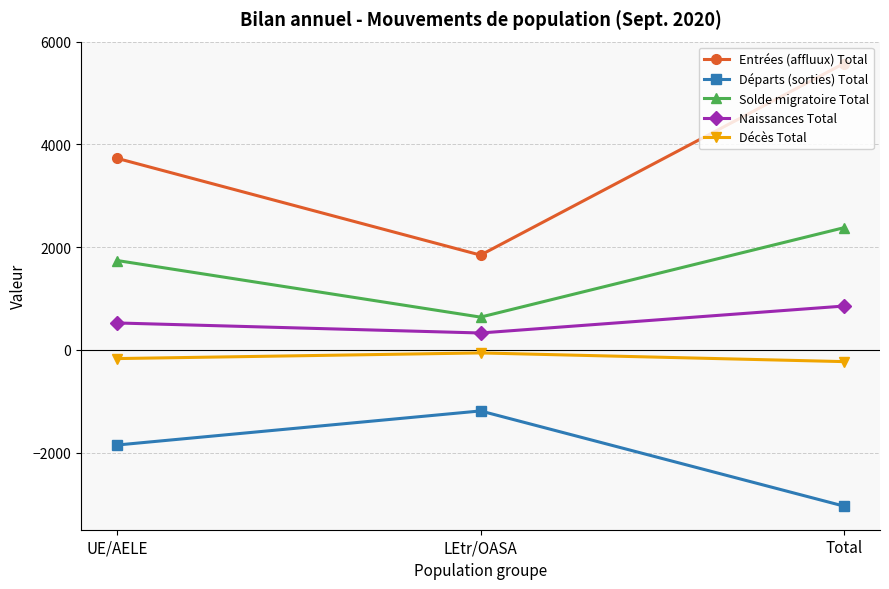

How many lines are shown in the chart?

5